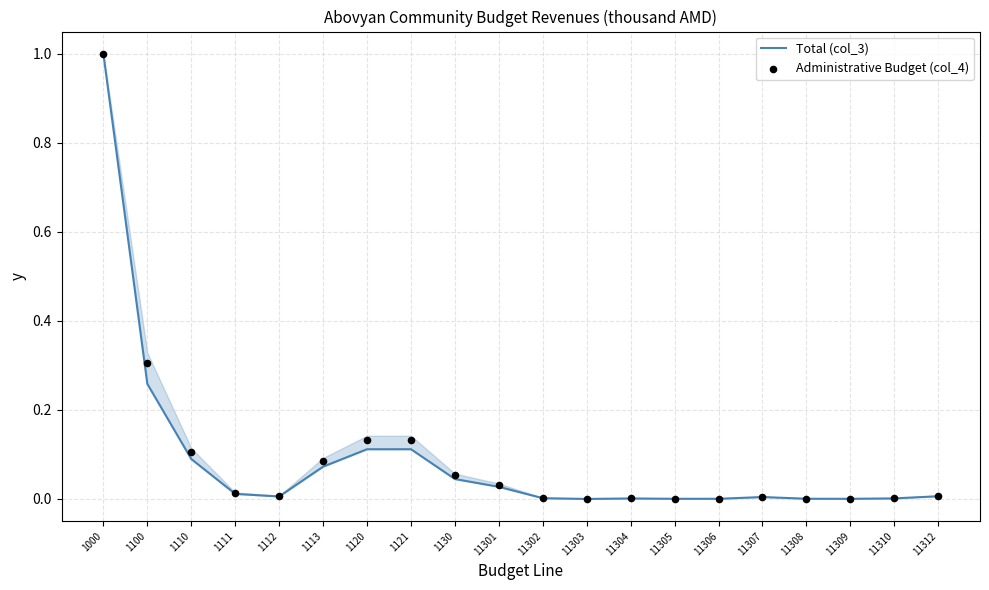

What are all the series names shown in the legend?

Total (col_3), Administrative Budget (col_4)